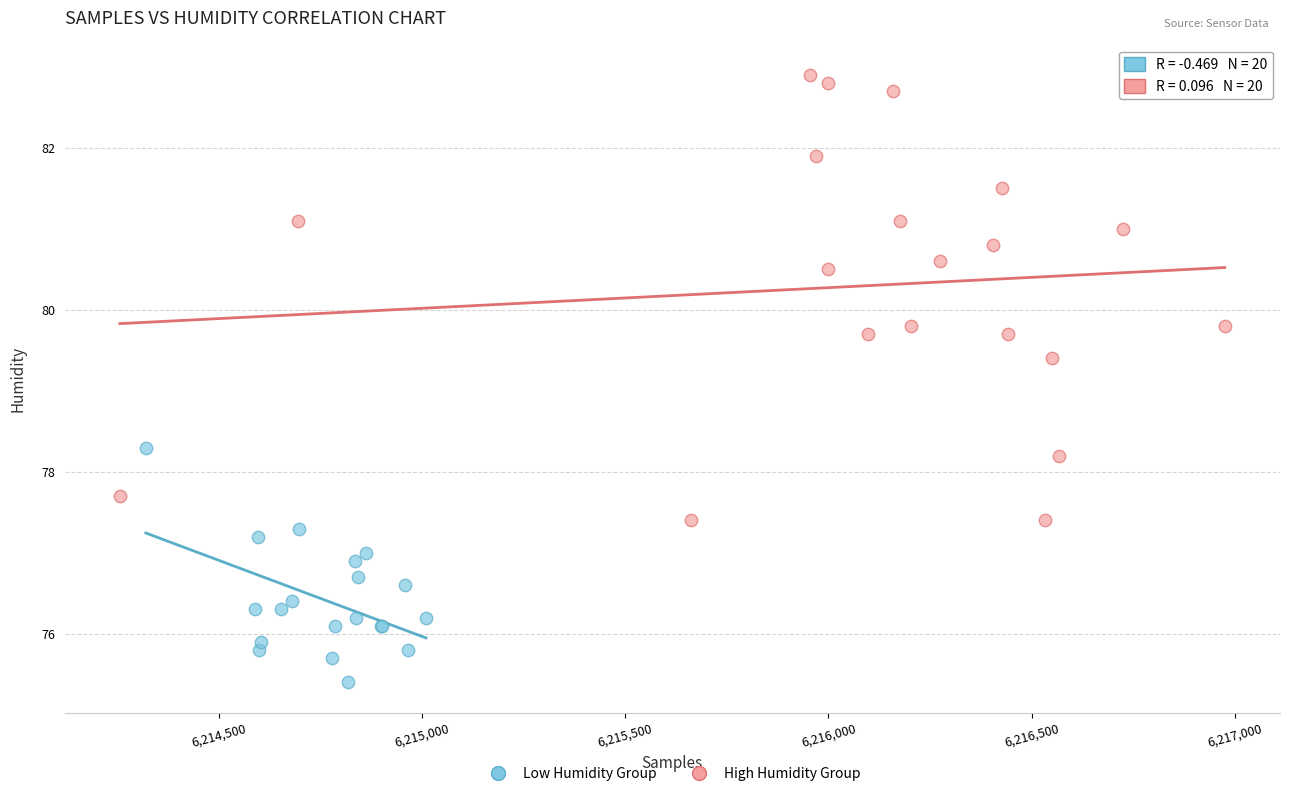

Which series reaches the minimum Y coordinate?

Low Humidity Group